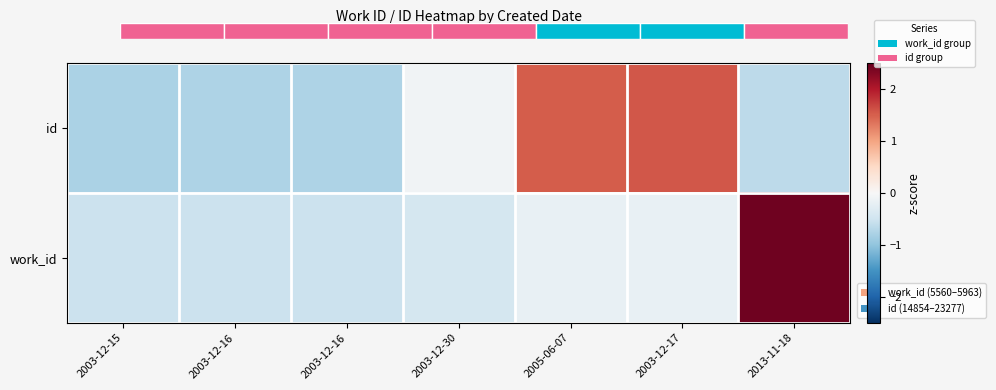

Which has a higher value, 2003-12-16 or 2013-11-18?

2013-11-18